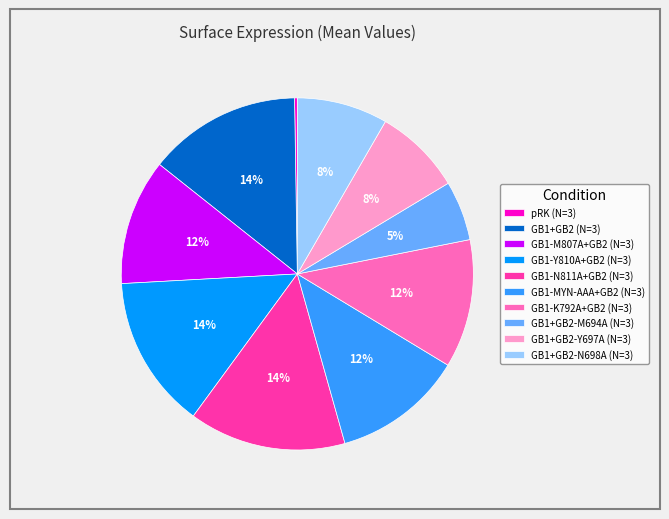

True or false: GB1-K792A+GB2 (N=3) accounts for 12% of the total.

True